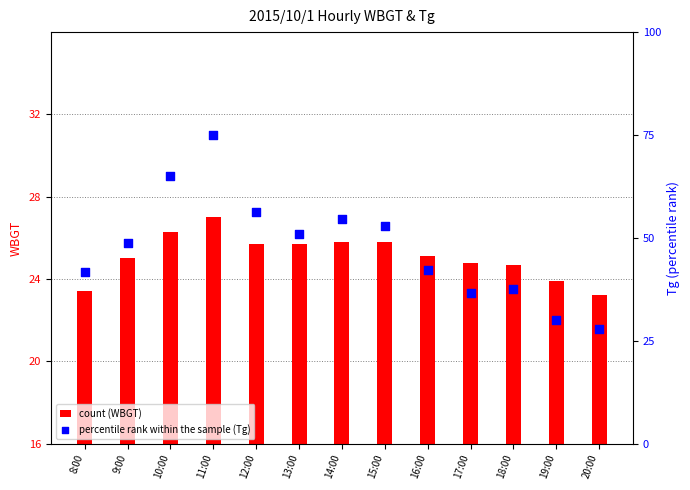

What are all the series names shown in the legend?

WBGT, Tg